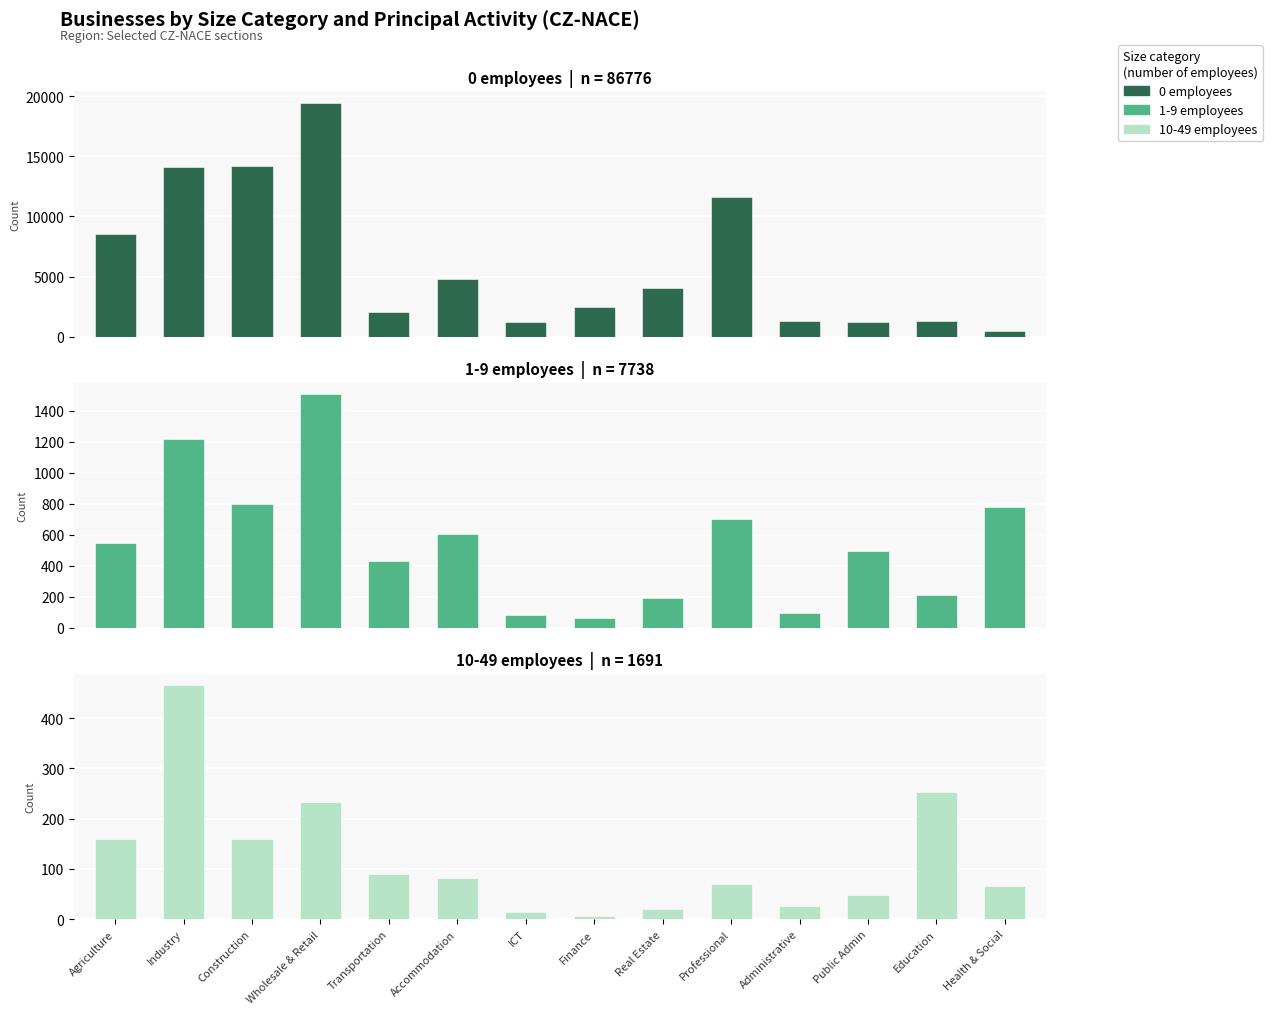

What is the total value across all series at Industry?

15821